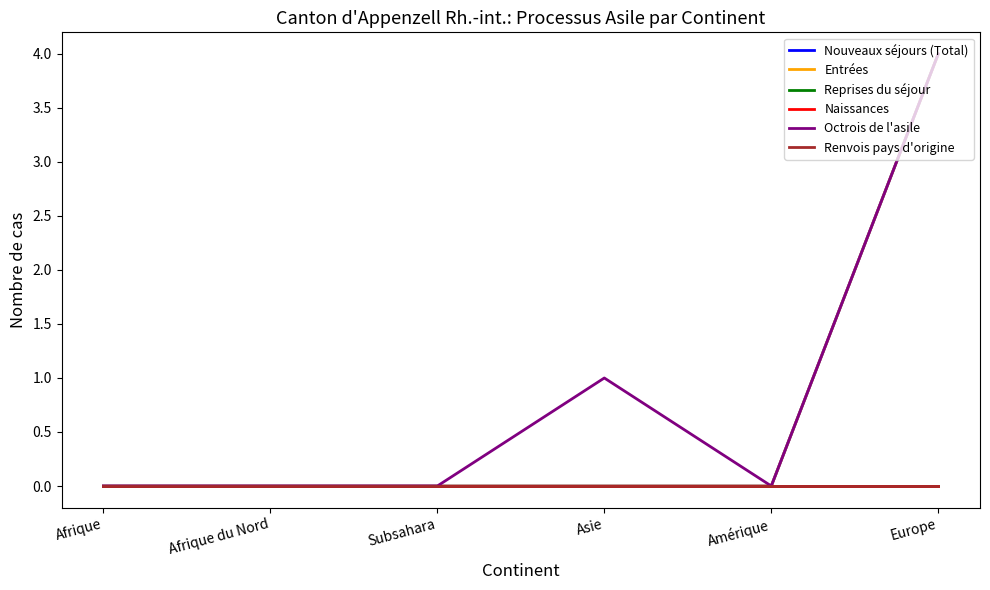

Does the chart display data point markers on the line(s)?

No